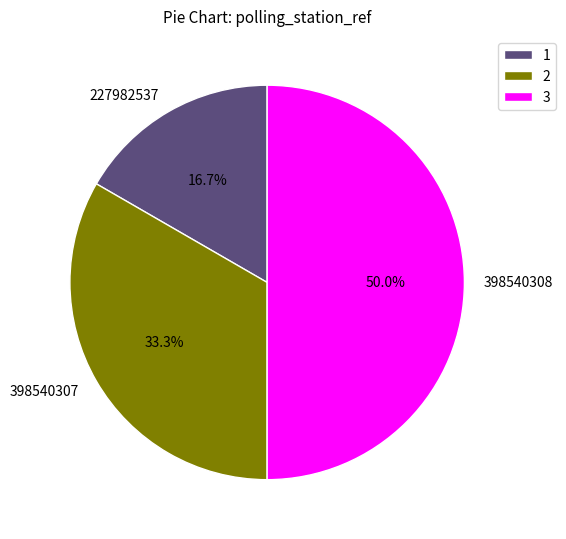

How many segments does this pie chart have?

3